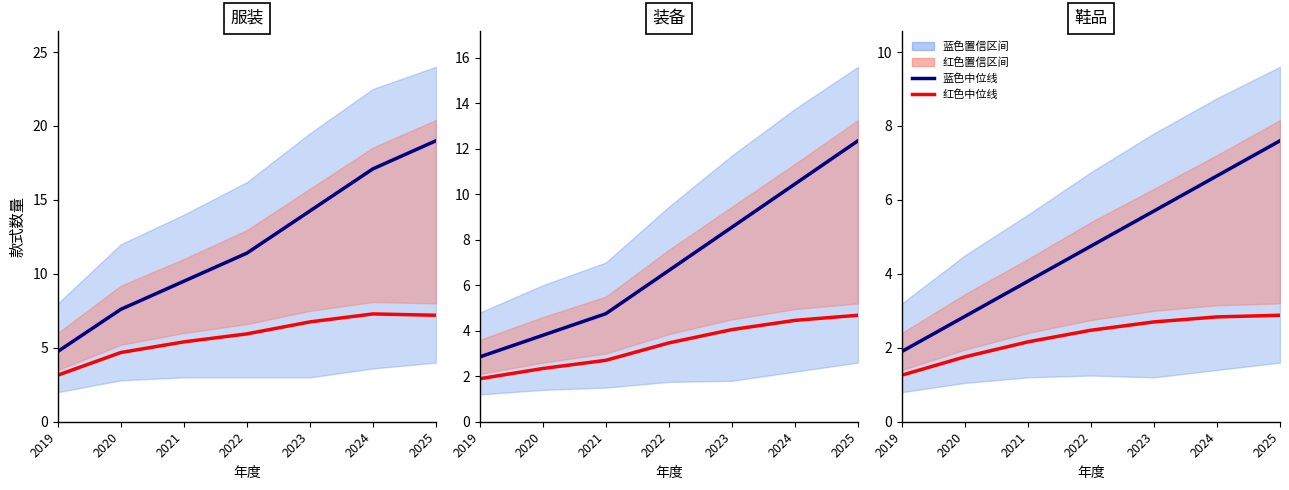

What is the value of the 蓝色中位线 point at the 6th from the left?

6.6